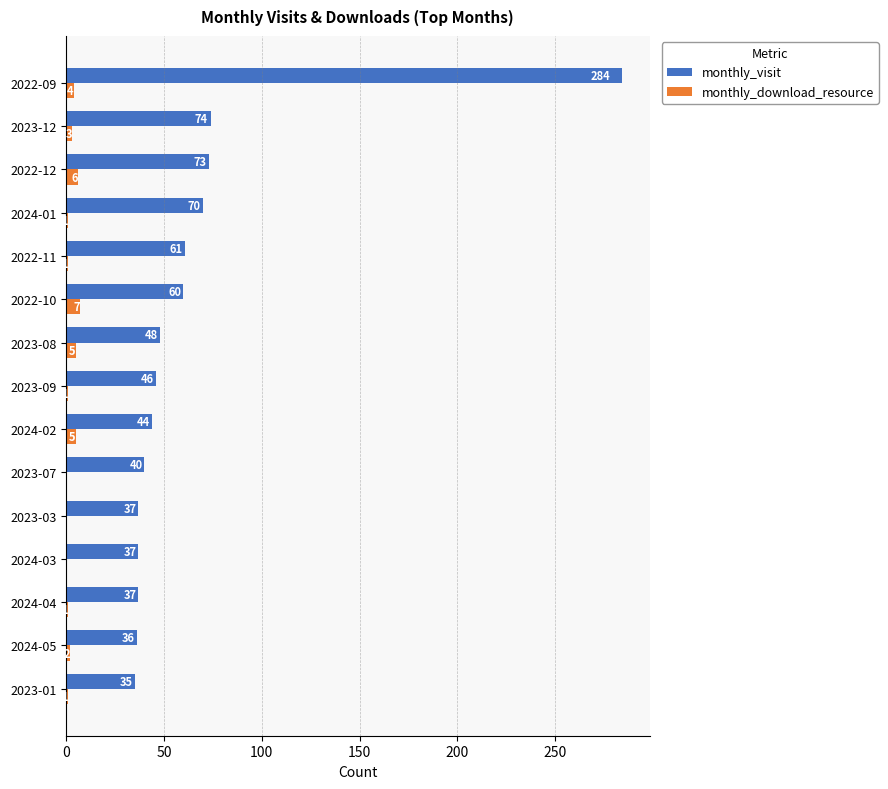

What is the maximum value for monthly_visit?

284